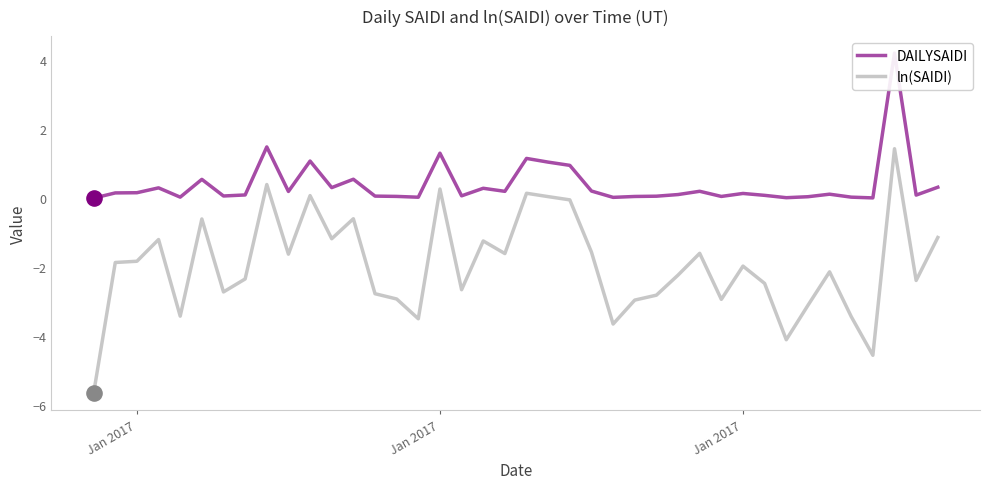

At how many categories does at least one series exceed -5?

40